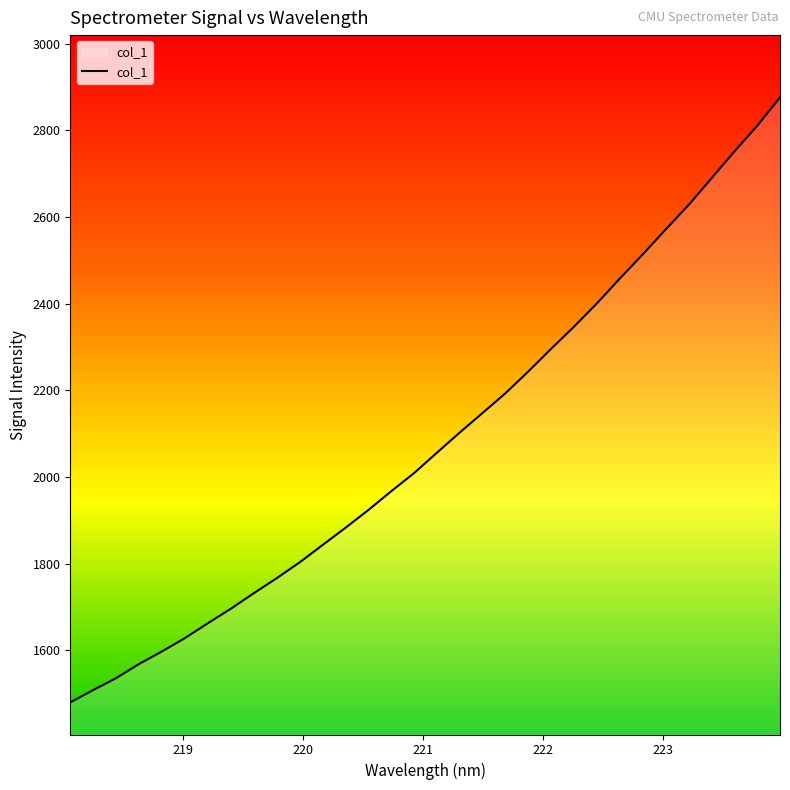

How many series are shown in this chart?

1